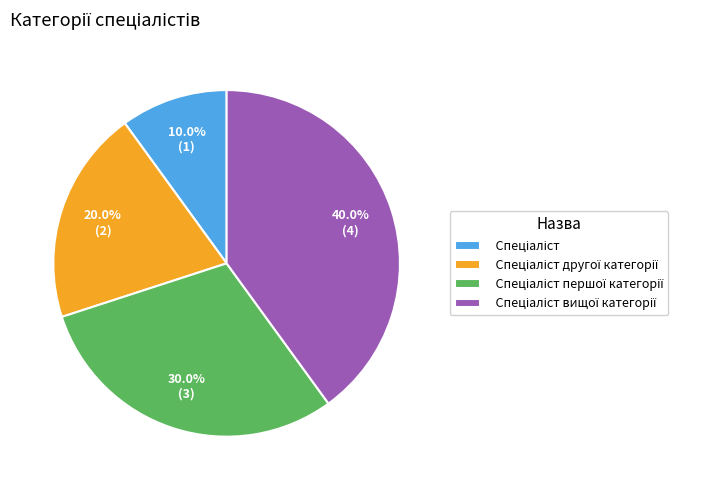

Count the number of slices in the pie.

4